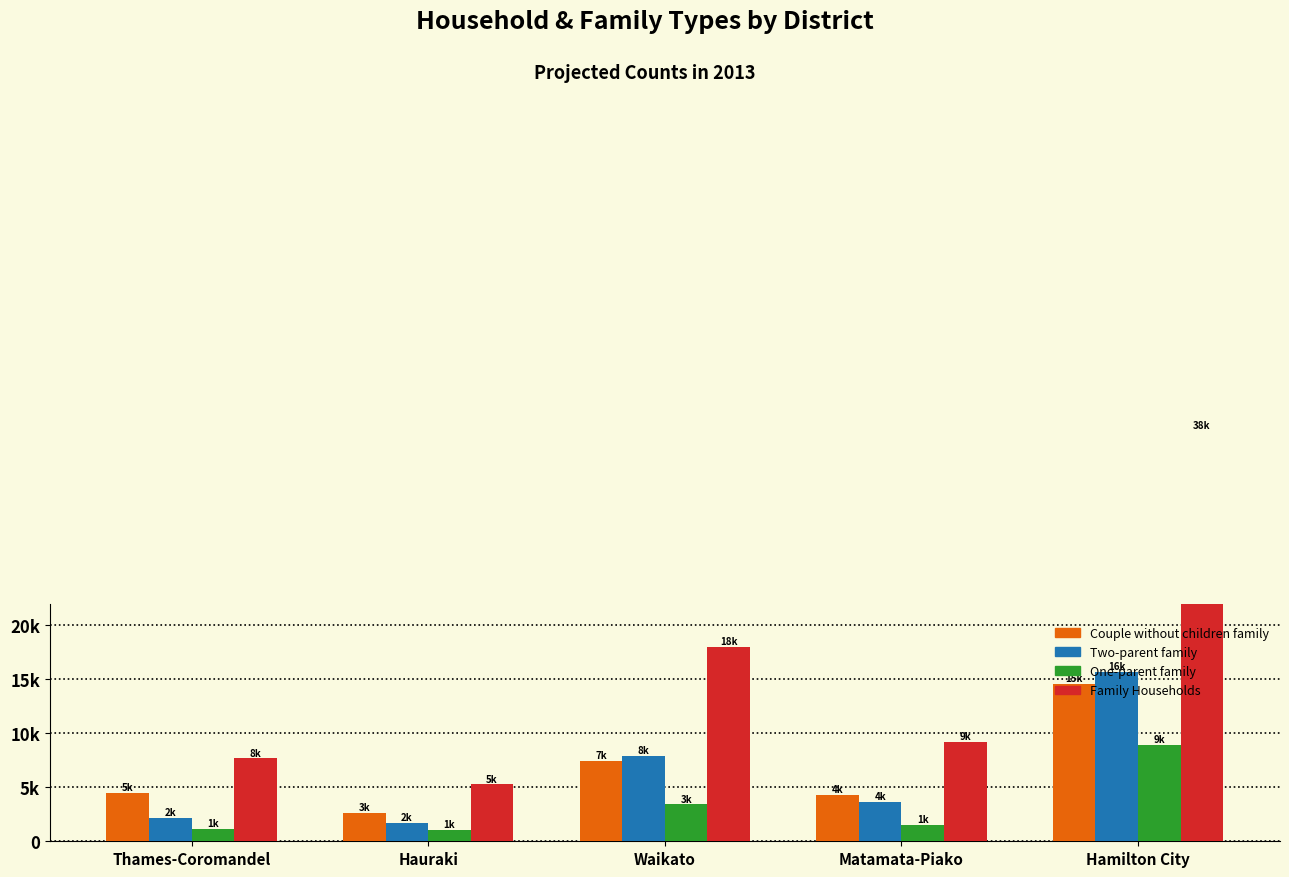

What is the label of the 1st bar from the right?

Hamilton City